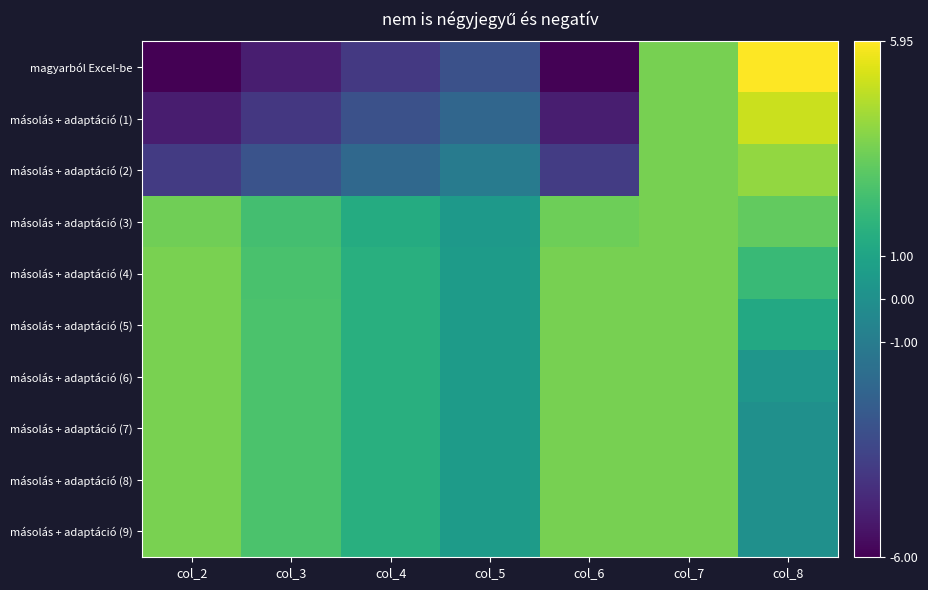

Rank the series at col_4 from highest to lowest value.

másolás + adaptáció (5), másolás + adaptáció (6), másolás + adaptáció (7), másolás + adaptáció (8), másolás + adaptáció (9), másolás + adaptáció (4), másolás + adaptáció (3), másolás + adaptáció (2), másolás + adaptáció (1), magyarból Excel-be